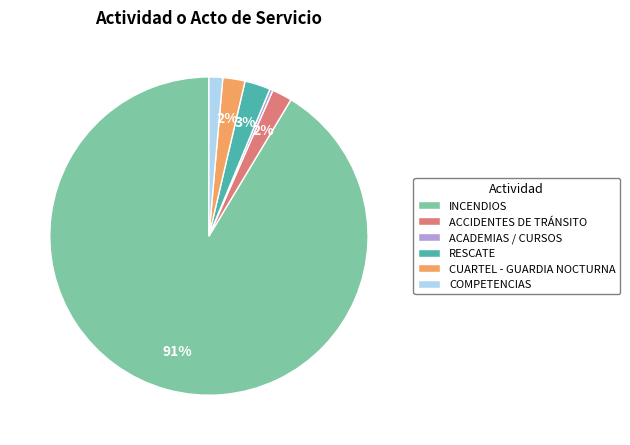

How many segments does this pie chart have?

6